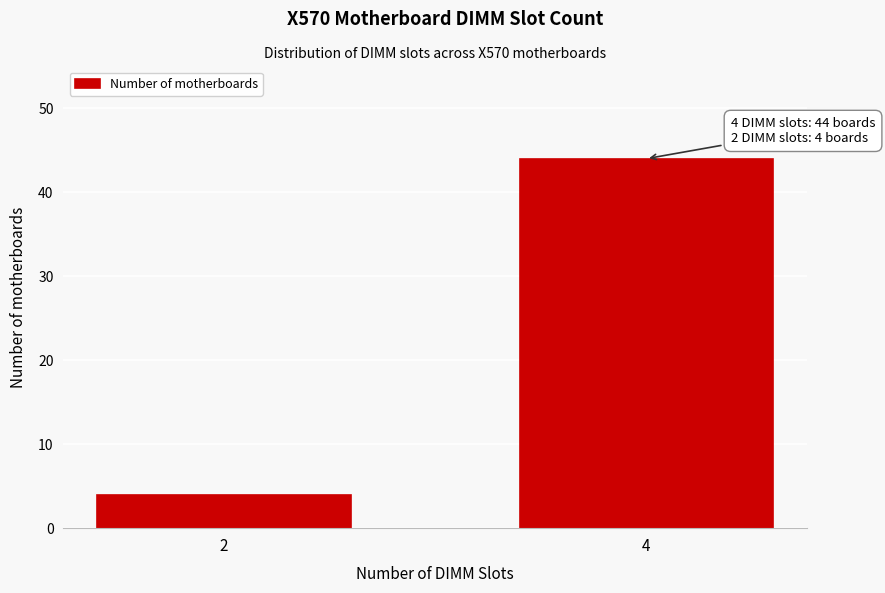

Reading left to right, extract all data points from this chart.

2=4	4=44